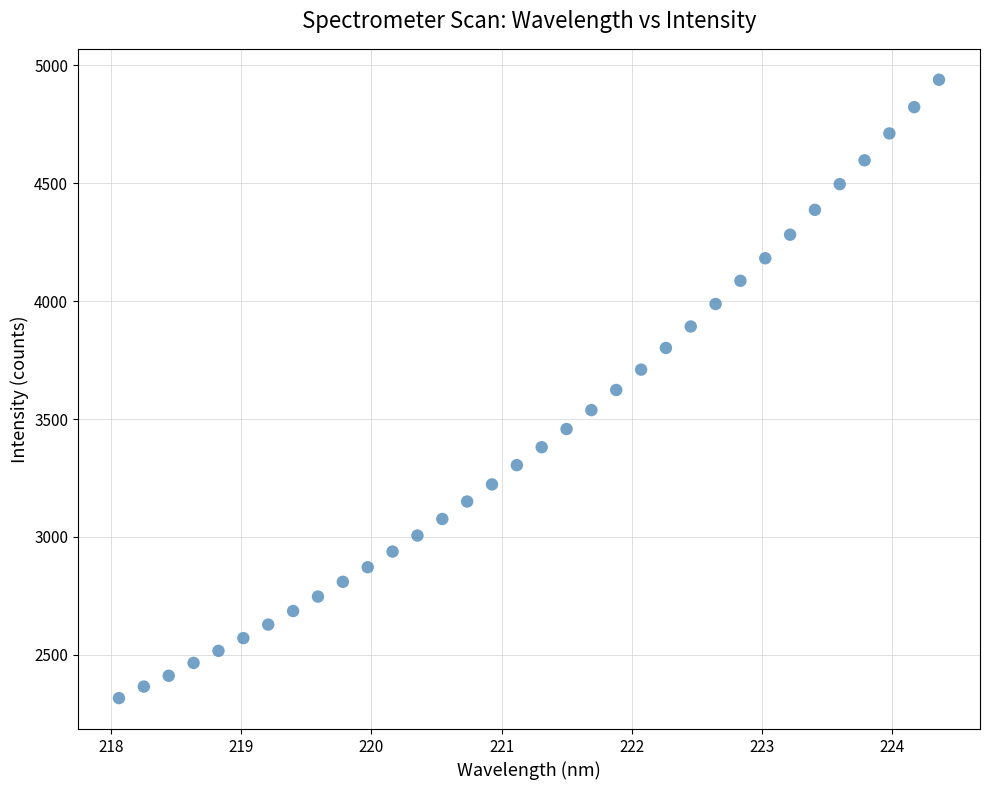

What is the range of X values (max minus min)?

6.3